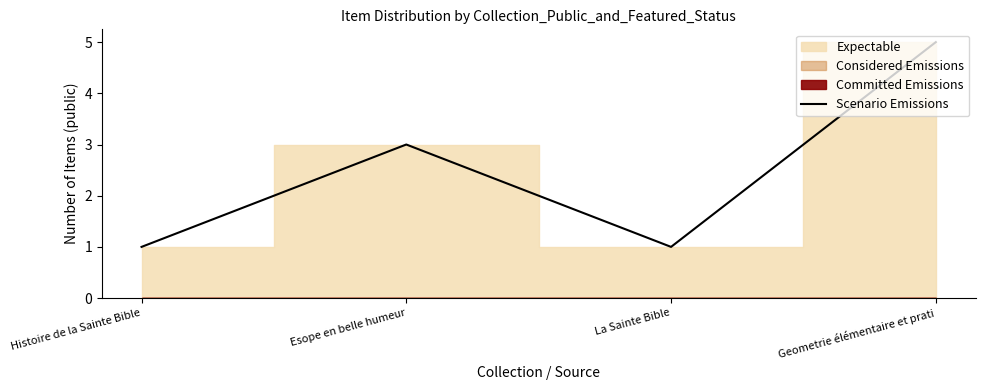

Reading left to right, what are all the values shown in this chart?

1	3	1	5